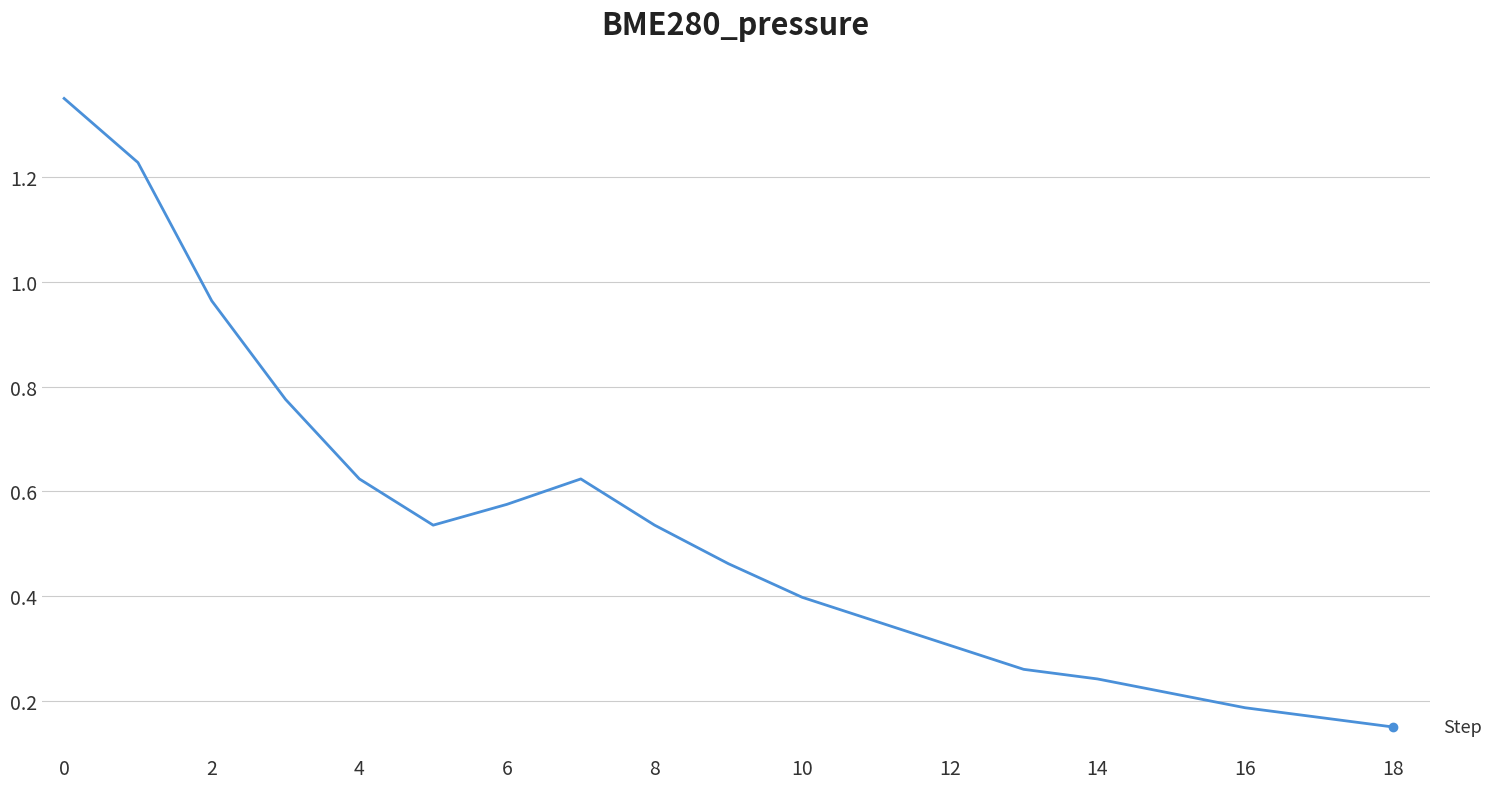

Reading left to right, list all the values displayed in this chart.

1.4	1.2	1.0	0.8	0.6	0.5	0.6	0.6	0.5	0.5	0.4	0.4	0.3	0.3	0.2	0.2	0.2	0.2	0.1